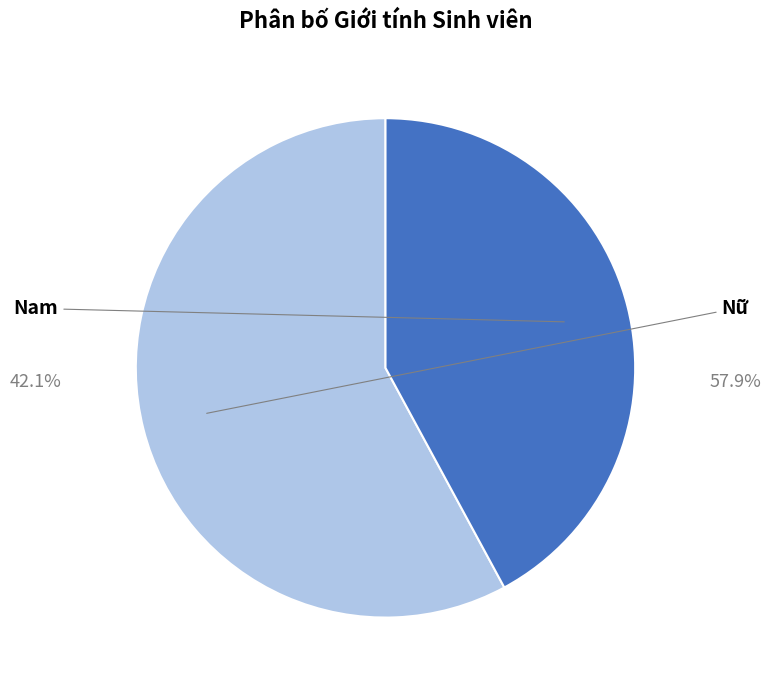

How many segments does this pie chart have?

2